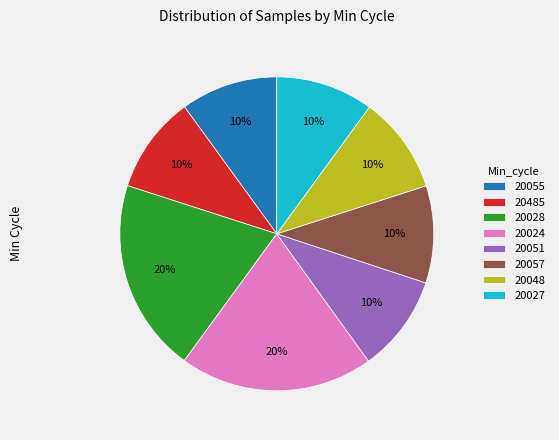

Does 20485 represent more than half of the total?

No